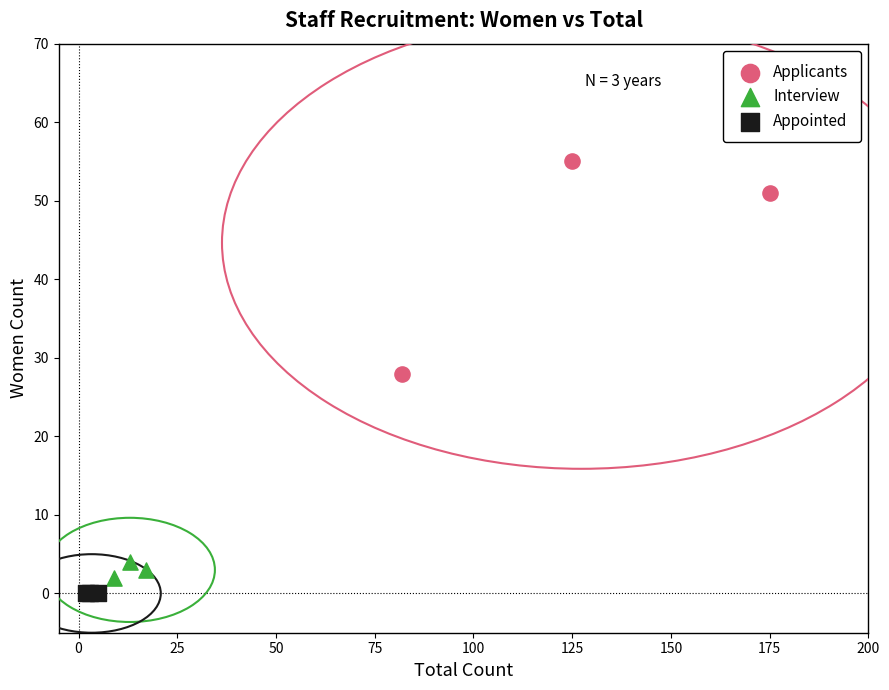

What are all the series names shown in the legend?

Applicants, Interview, Appointed